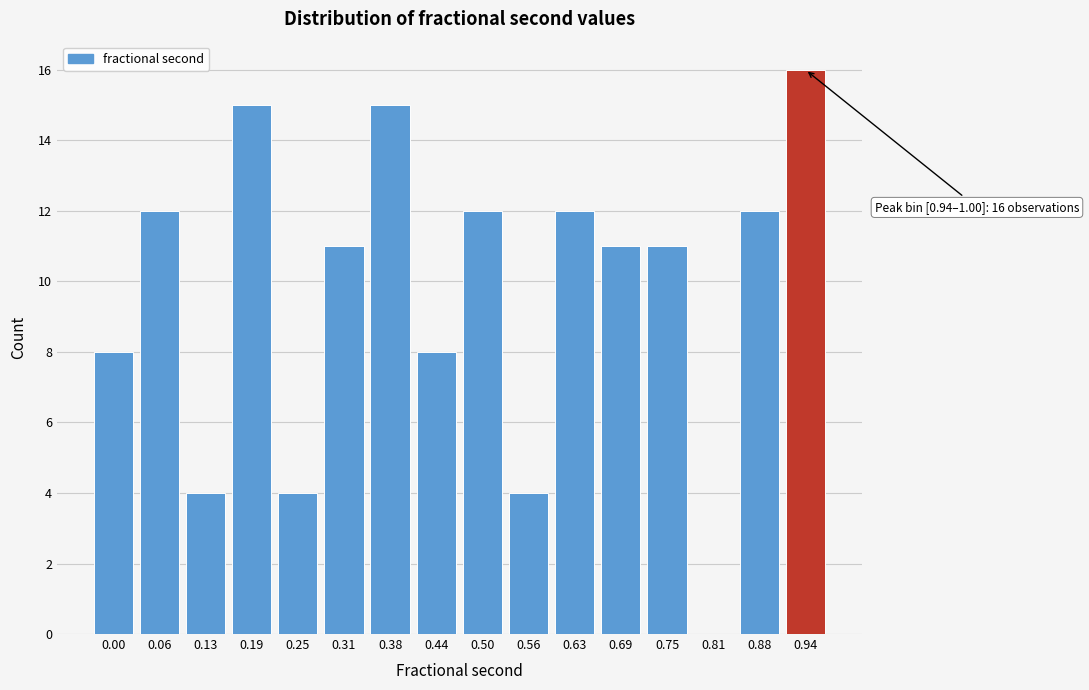

Reading left to right, transcribe all the data shown in this chart.

0.00=8	0.06=12	0.13=4	0.19=15	0.25=4	0.31=11	0.38=15	0.44=8	0.50=12	0.56=4	0.63=12	0.69=11	0.75=11	0.81=0	0.88=12	0.94=16